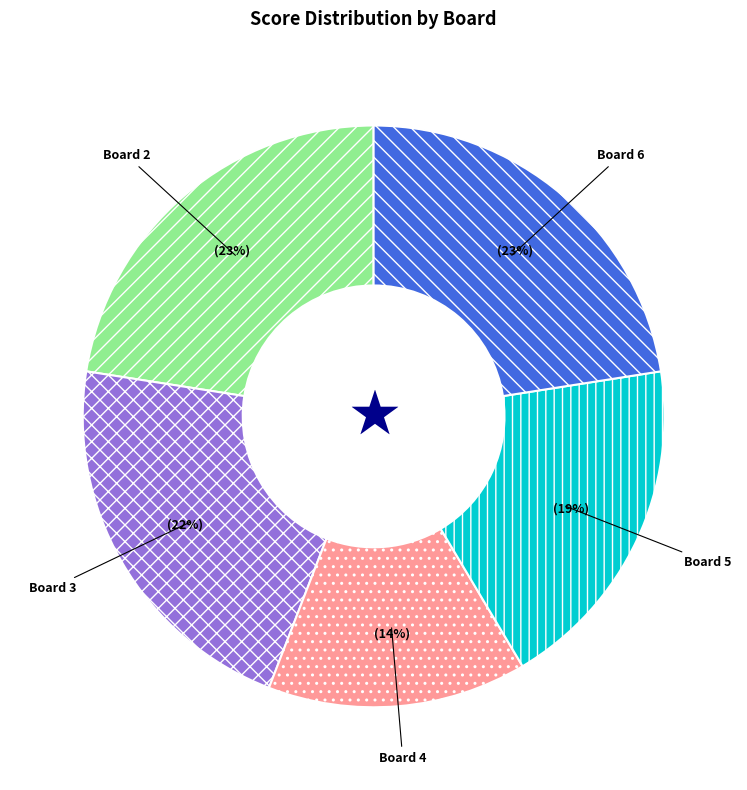

Do Board 6 and Board 5 together represent more than half of the pie?

No